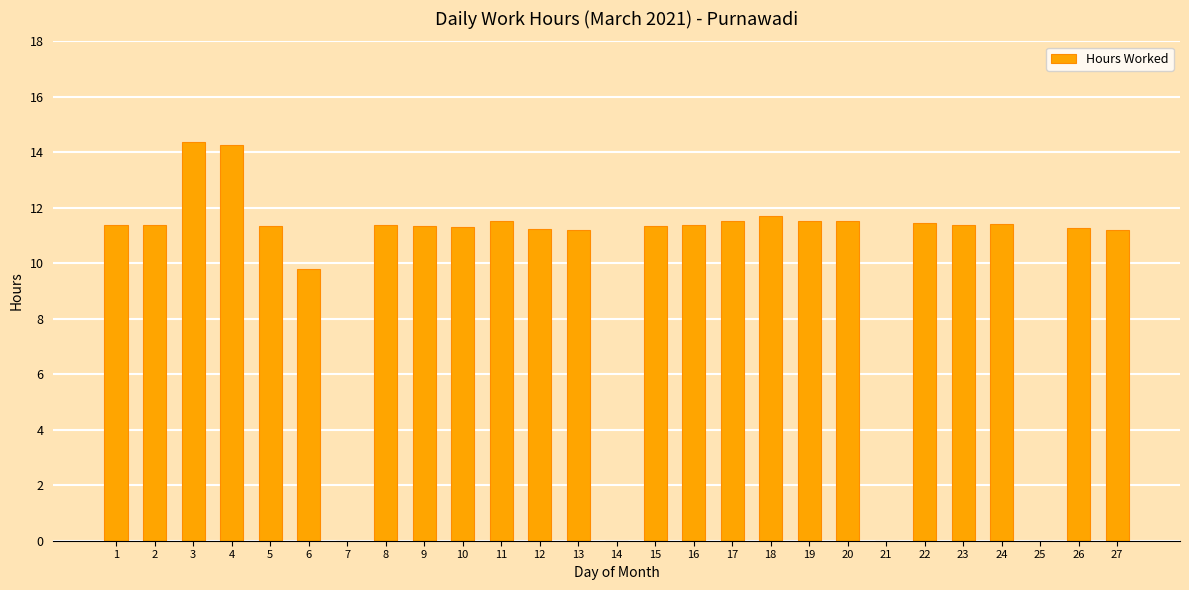

What is the sum of all values?

266.3